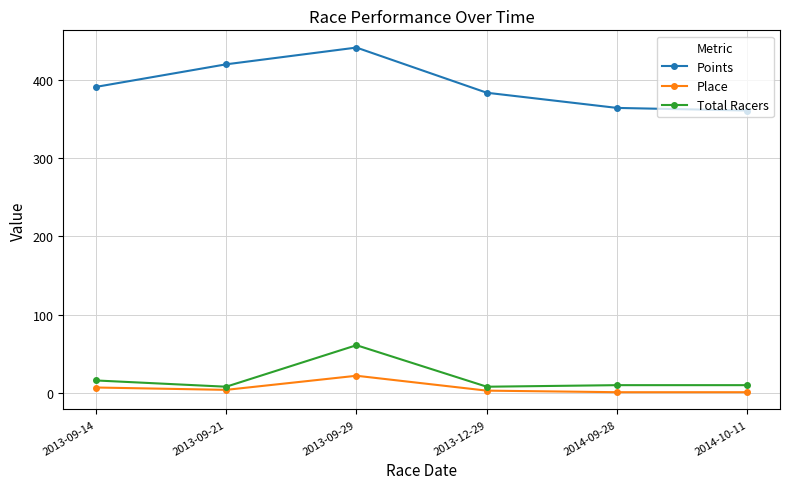

Rank the series by their maximum value, from highest to lowest.

Points, Total Racers, Place